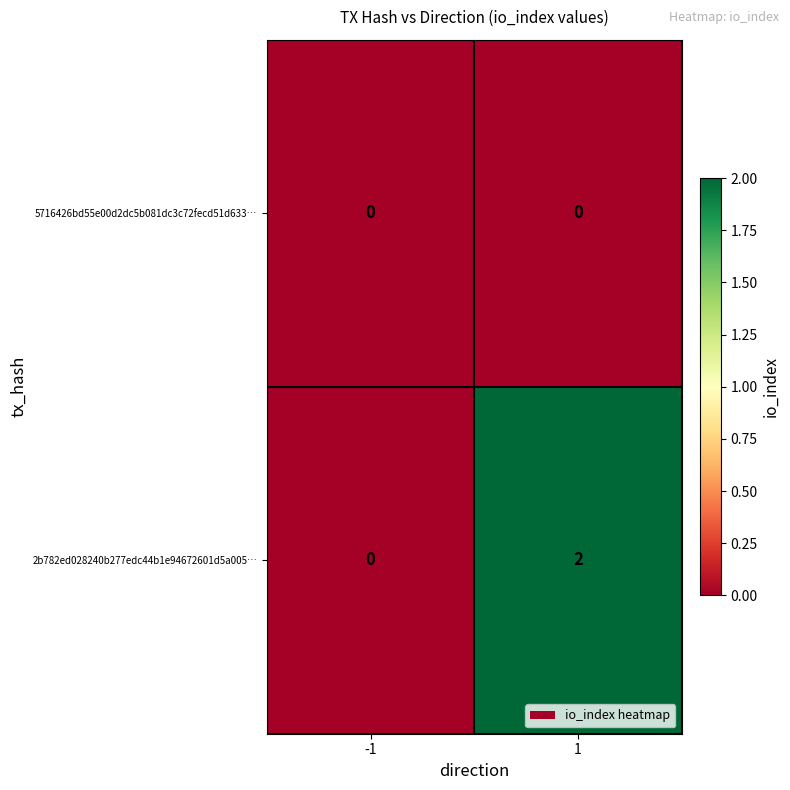

Which series has the largest range (max minus min)?

2b782ed028240b277edc44b1e94672601d5a005…